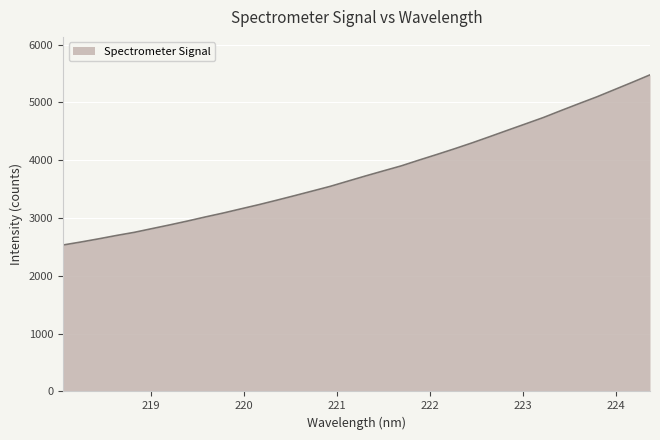

What is the difference between the maximum and minimum values?

2942.3